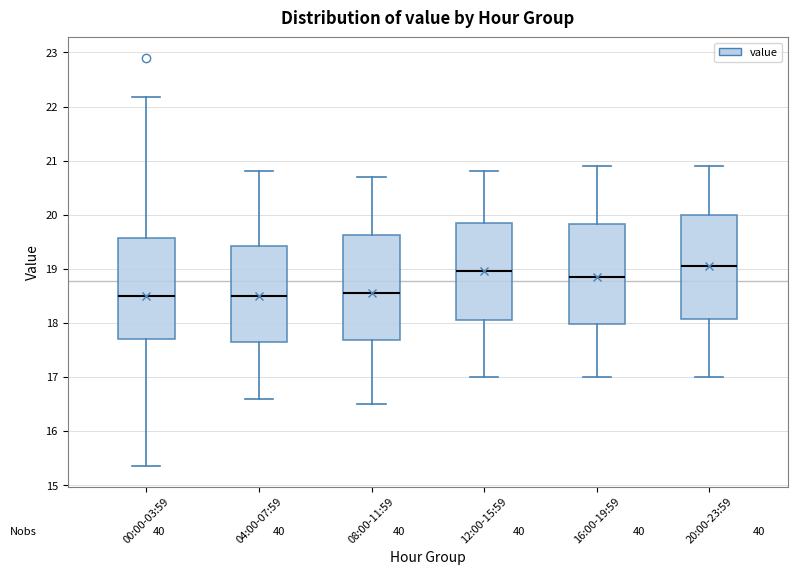

Reading left to right, read every box against the y-axis: the position of its median line, the range the box covers, and the ends of its whiskers. The values are not printed on the chart, so give them approximately, as read against the axis.

00:00-03:59: median 18.5, box 17.7 to 19.6, whiskers 15.4 to 22.2
04:00-07:59: median 18.5, box 17.6 to 19.4, whiskers 16.6 to 20.8
08:00-11:59: median 18.6, box 17.7 to 19.6, whiskers 16.5 to 20.7
12:00-15:59: median 19.0, box 18.1 to 19.9, whiskers 17.0 to 20.8
16:00-19:59: median 18.9, box 18.0 to 19.8, whiskers 17.0 to 20.9
20:00-23:59: median 19.1, box 18.1 to 20.0, whiskers 17.0 to 20.9